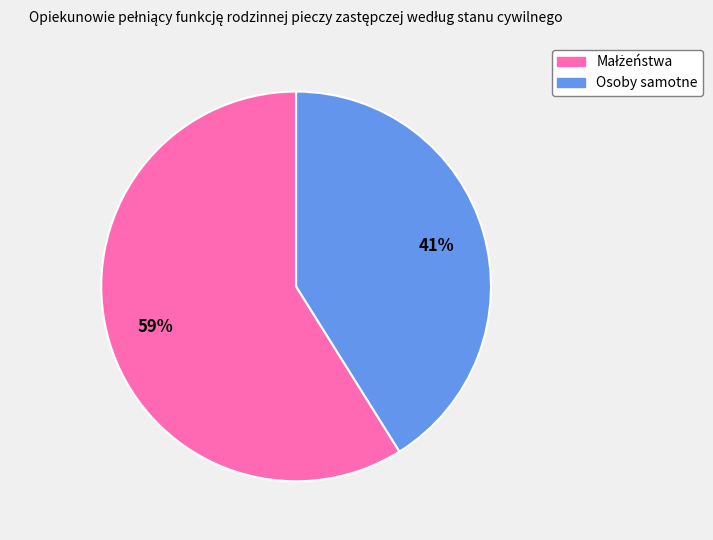

To the nearest percent, what is the average slice percentage?

50%